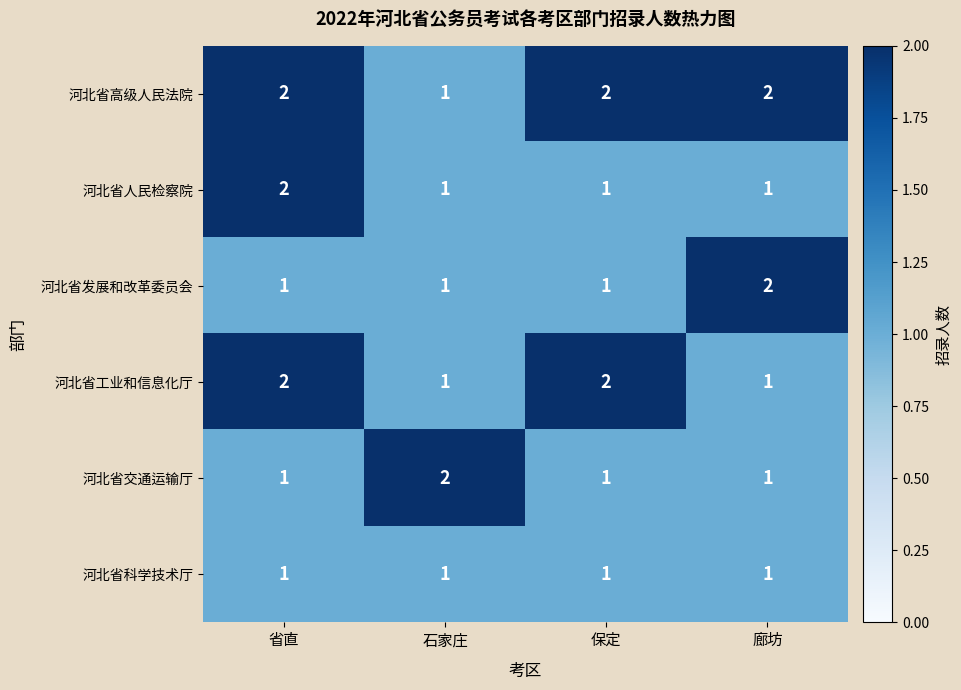

Which series has the largest total across all categories?

河北省高级人民法院